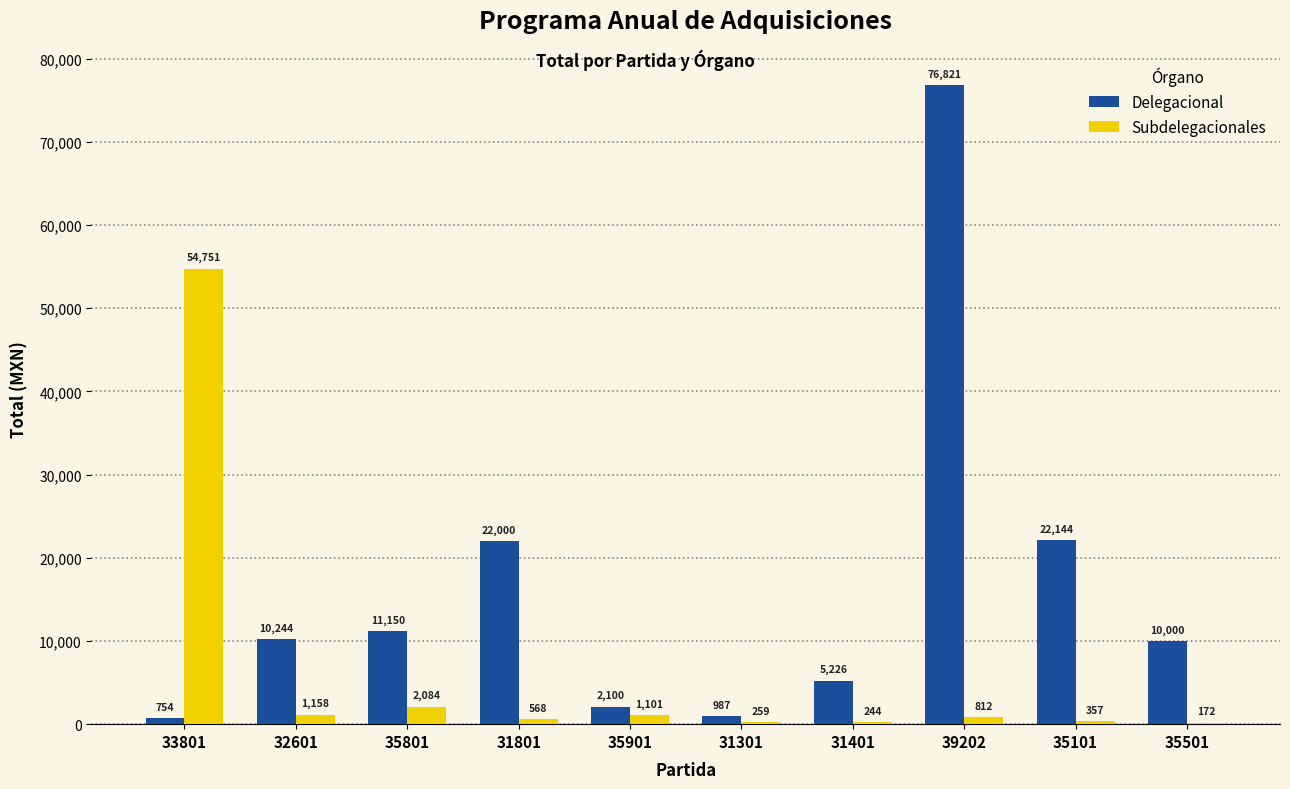

The value of Delegacional at 31801 is 22000.0. True or false?

True